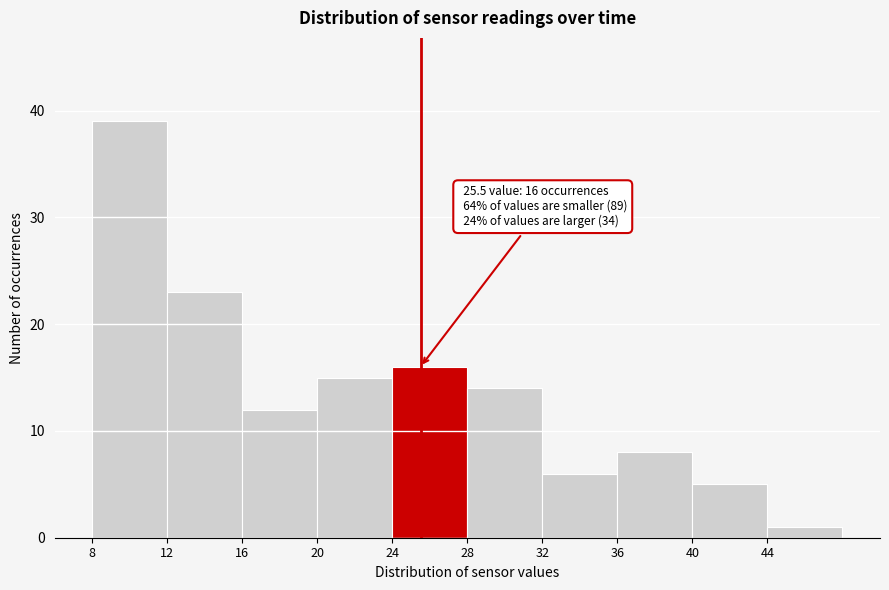

Which range on the x-axis has the tallest bar?

8 to 12